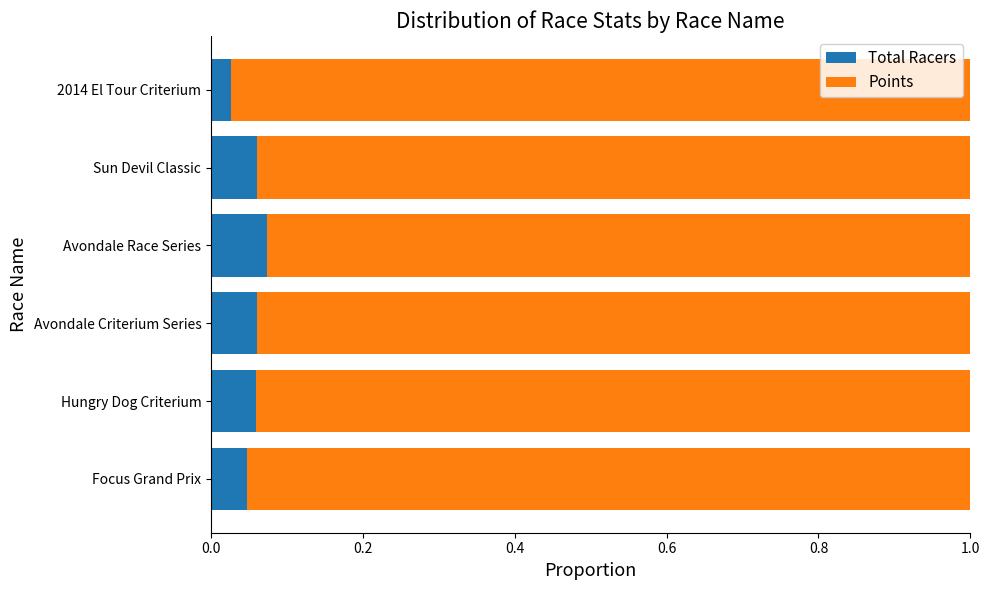

What is the sum of all Total Racers values?

0.3